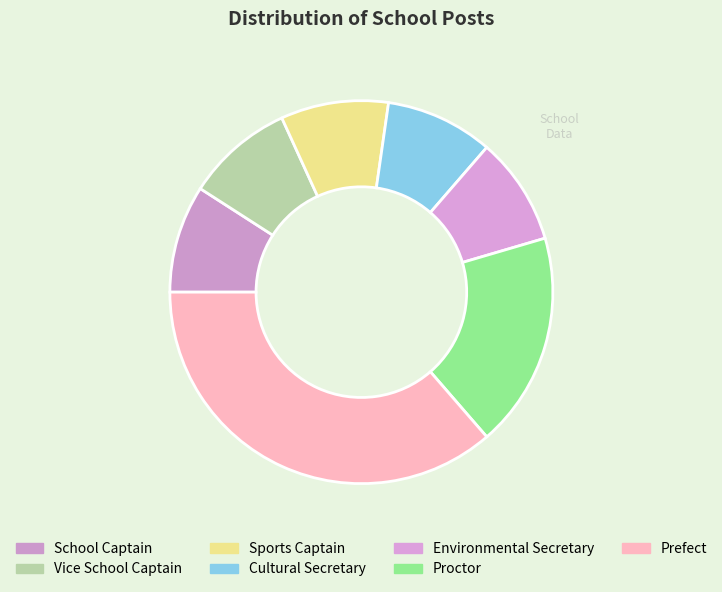

What is the change in value from School Captain to Prefect?

+6